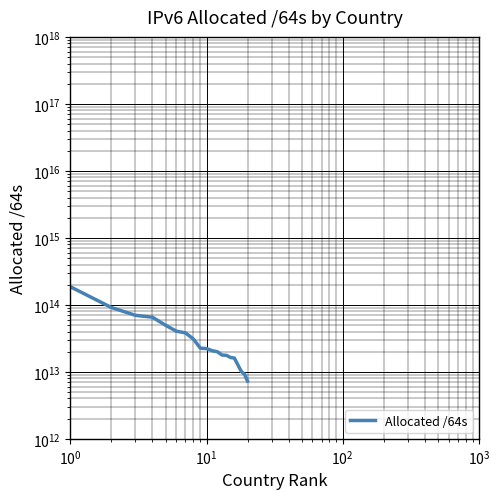

What is the value of the 20th point from the left?

7271399227392